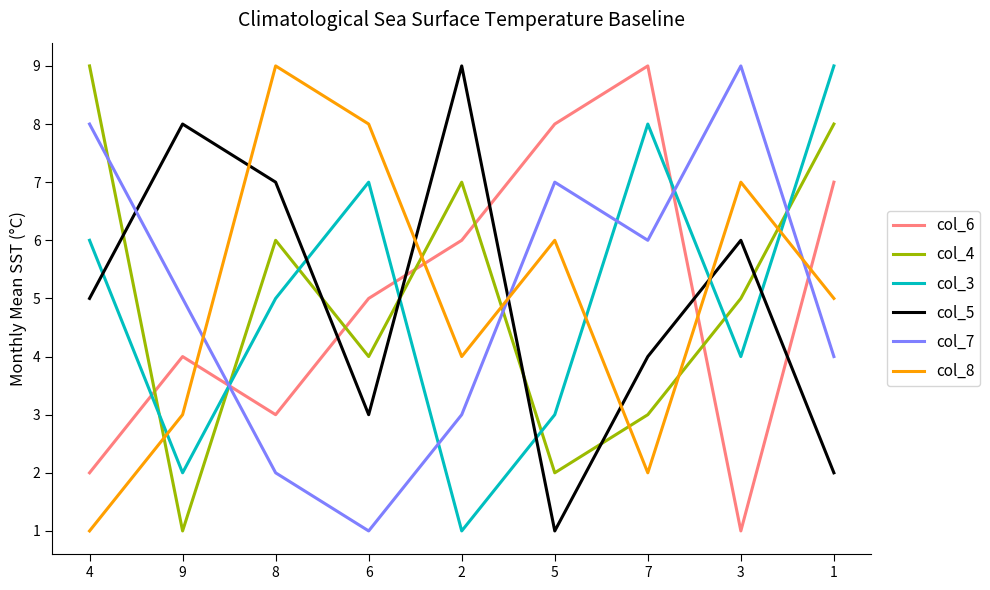

How many values in the col_8 series are below 5?

4